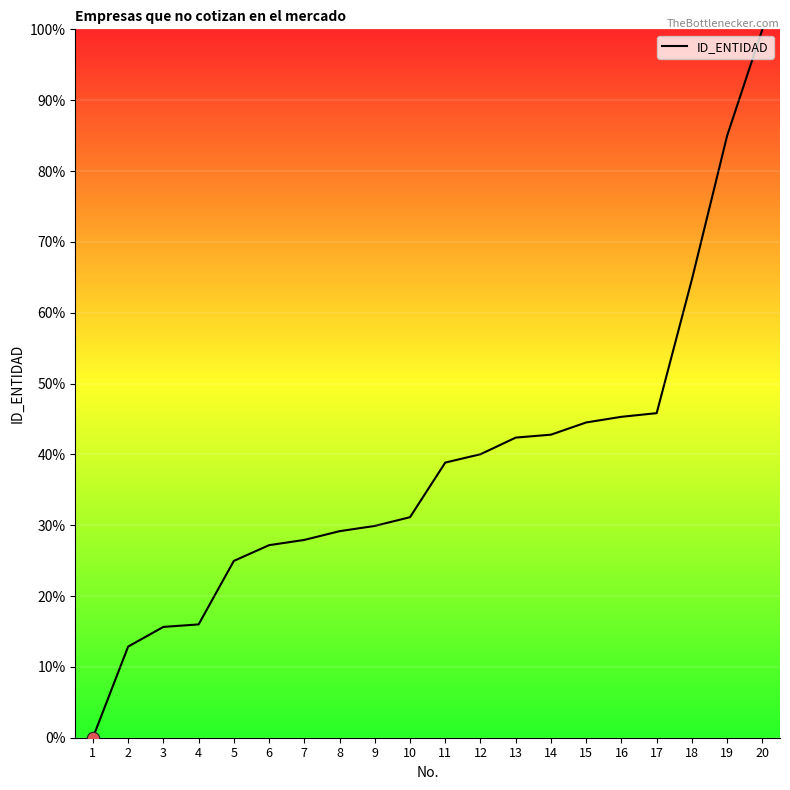

What is the change in value from 2 to 15?

+31.6